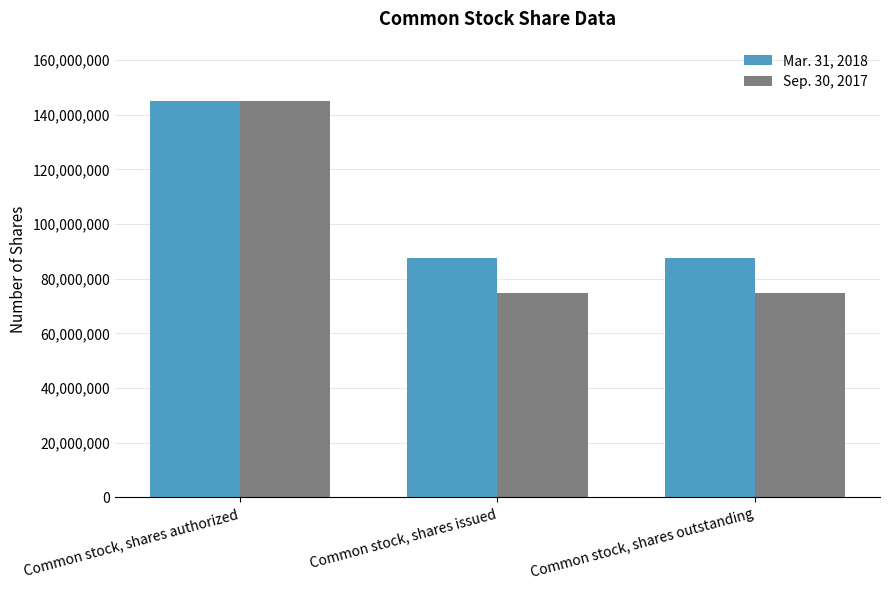

The Sep. 30, 2017 series shows 145000000 at Common stock, shares authorized. True or false?

True